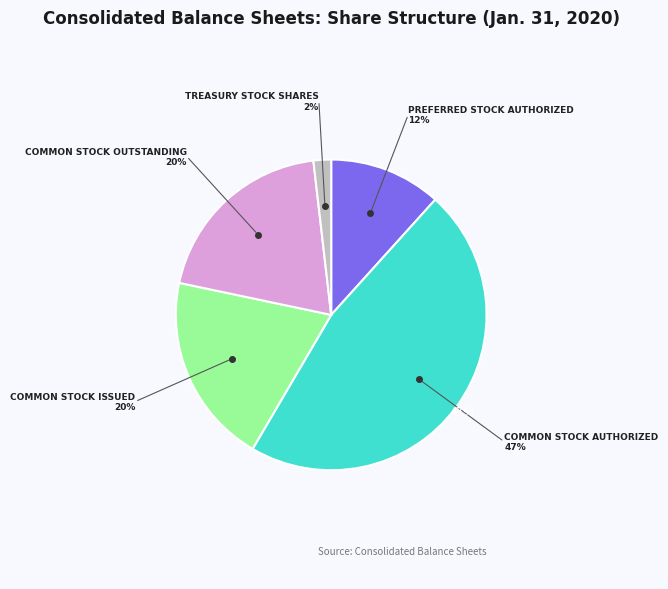

To the nearest percent, what is the average slice percentage?

20%